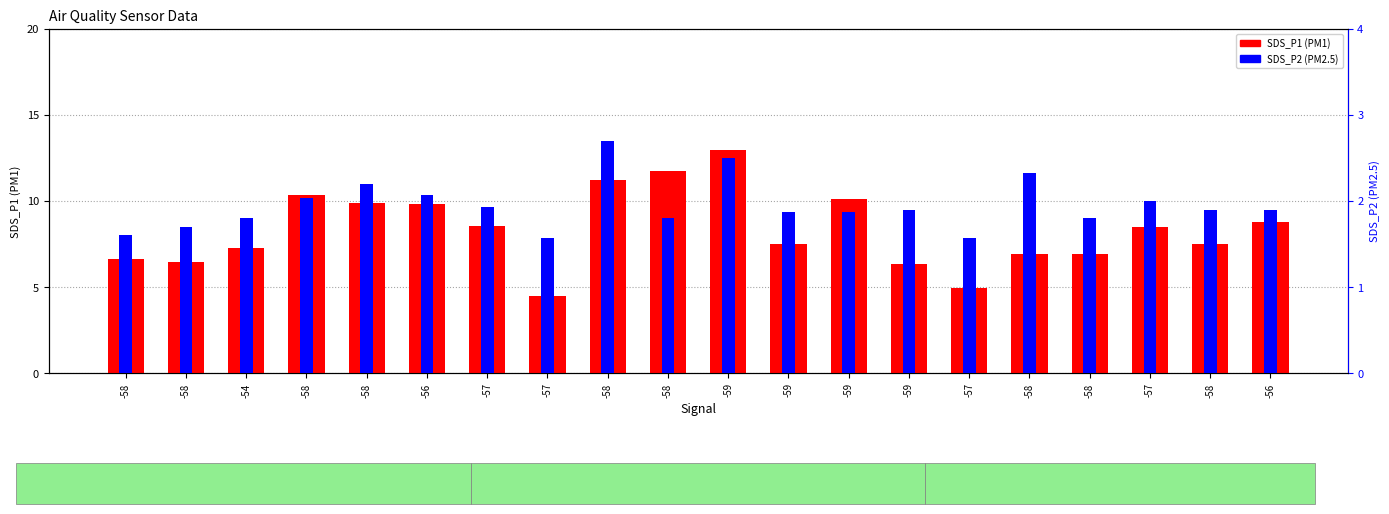

What is the spread (max minus min) of values at -58?

5.0